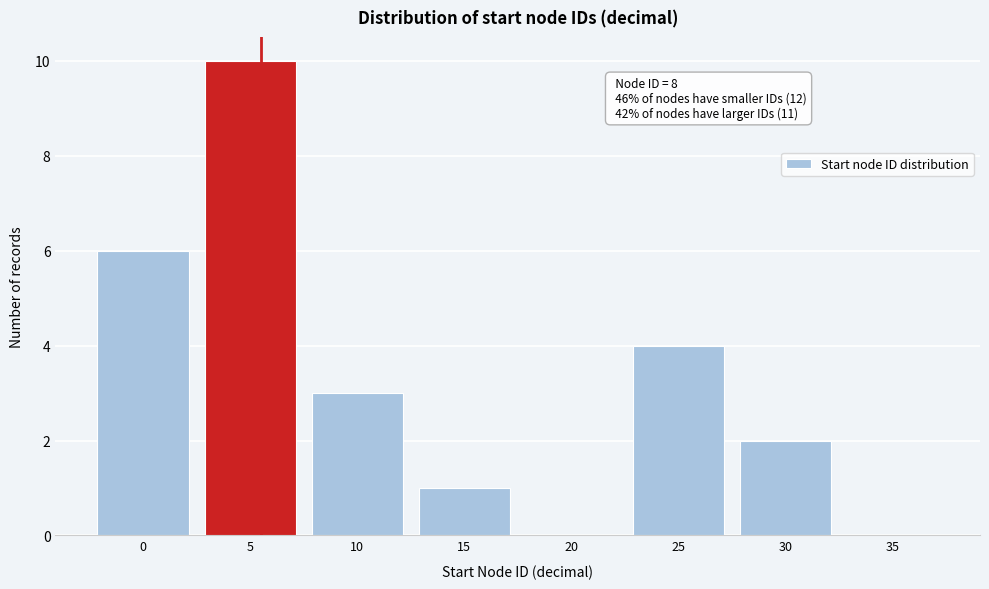

Reading left to right, extract all data points from this chart.

0=6	5=10	10=3	15=1	20=0	25=4	30=2	35=0